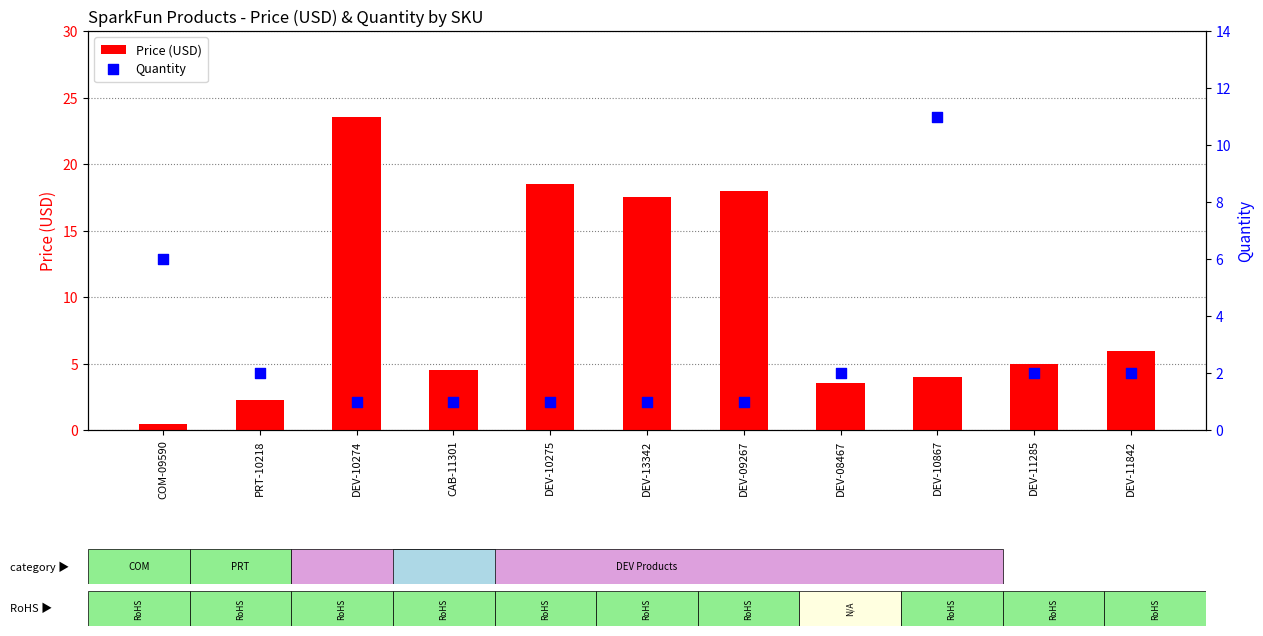

At which category is the sum across all series the highest?

DEV-10274